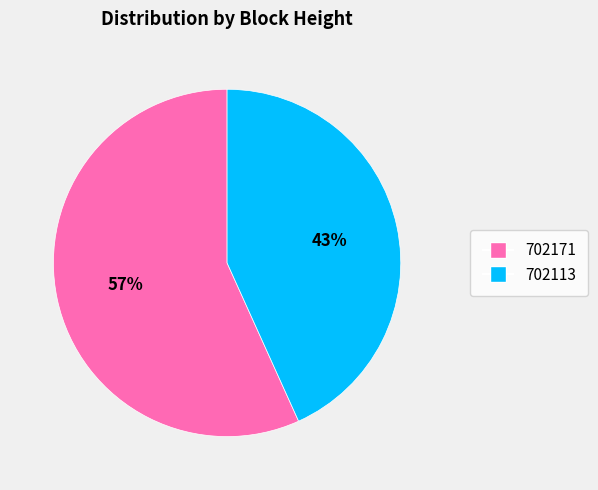

The 702113 slice represents 38% of the pie. True or false?

False